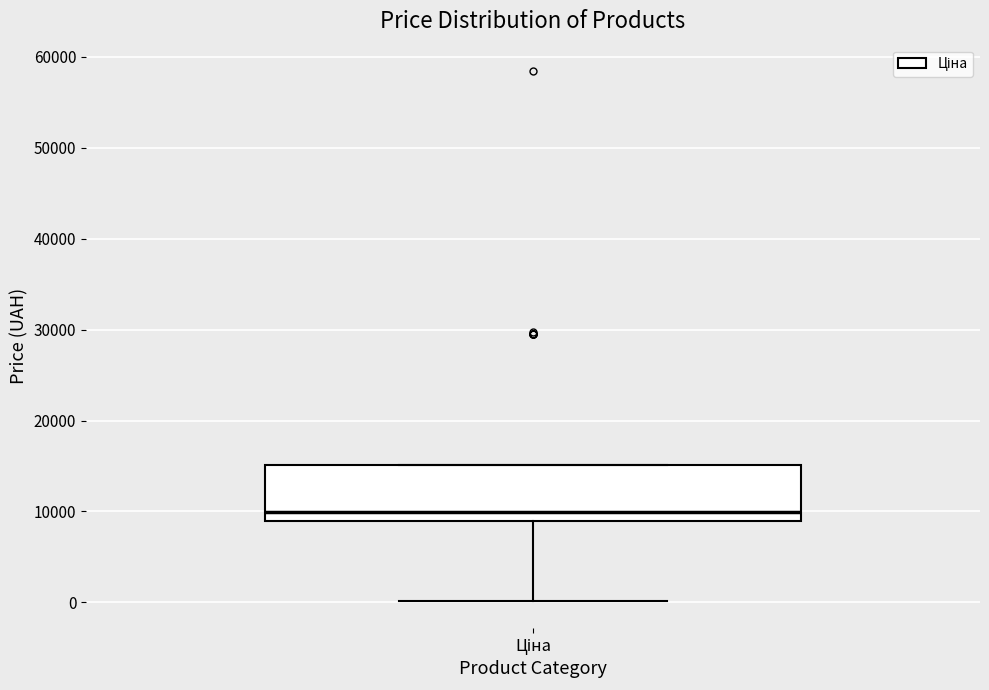

Transcribe this box plot: give where the median line is, the range the box spans, and where the two whiskers end, as read against the y-axis. The values are not printed on the chart, so give them approximately, as read against the axis.

median 10000, box 9000 to 15000, whiskers 0 to 15000